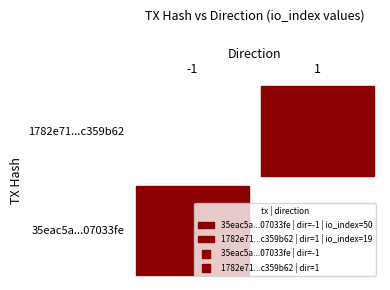

Which series has the widest spread of values?

35eac5a12699368fb82a9502541f4b3b07033fe